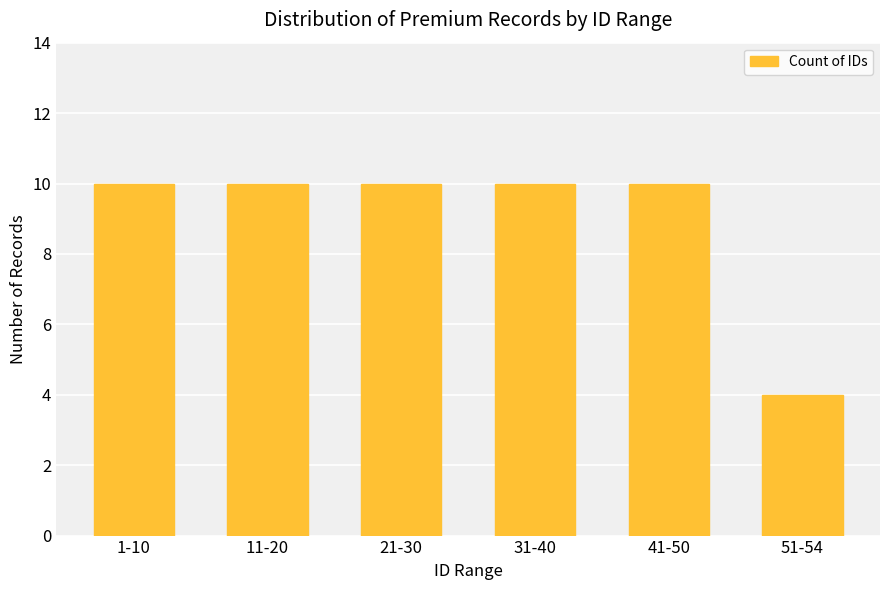

Are the bars horizontal?

No